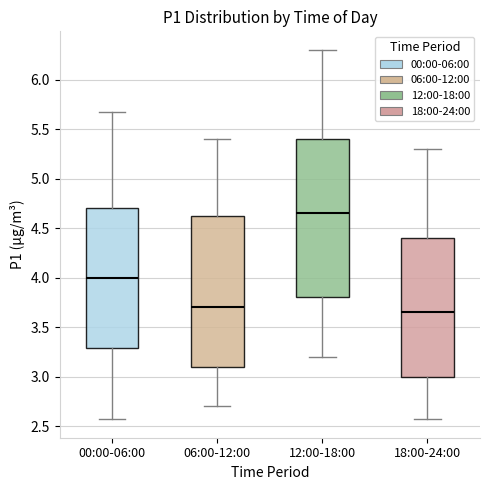

Which box's median line is the highest?

12:00-18:00